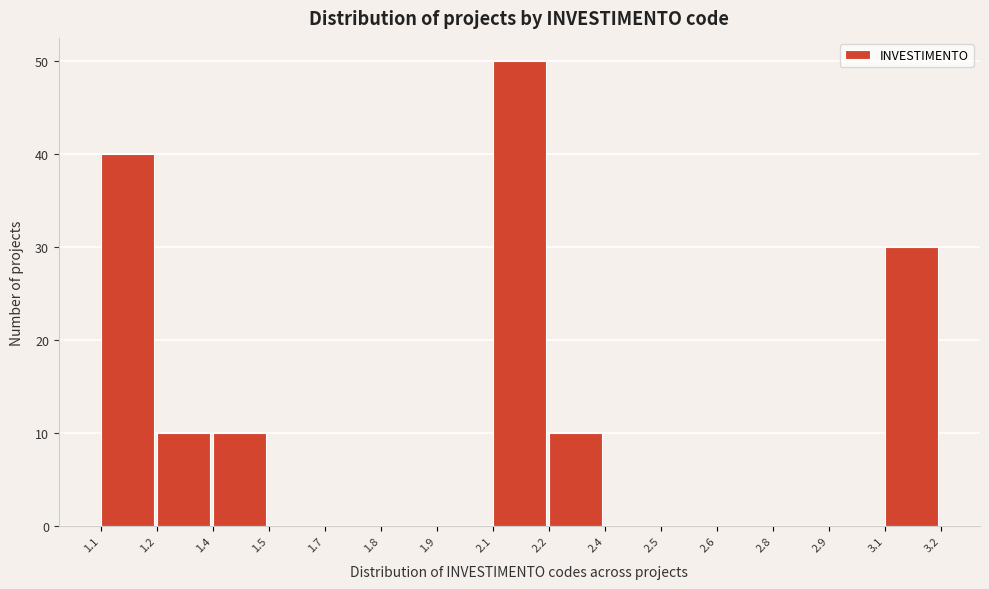

Reading left to right, extract all data points from this chart.

1.1=40	1.2=10	1.4=10	1.5=0	1.7=0	1.8=0	1.9=0	2.1=50	2.2=10	2.4=0	2.5=0	2.6=0	2.8=0	2.9=0	3.1=30